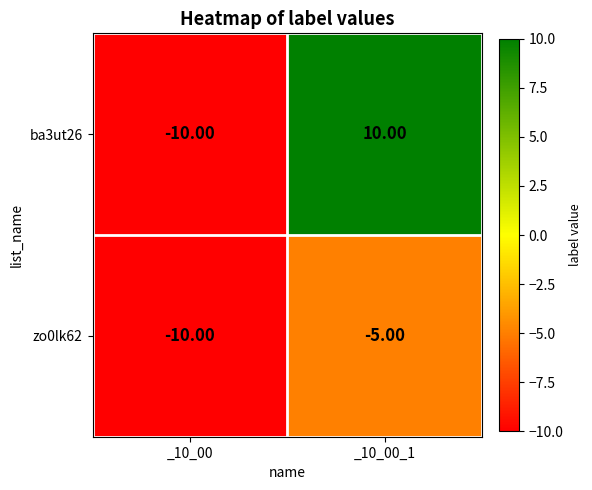

What is the difference between the maximum and minimum values in the ba3ut26 series?

20